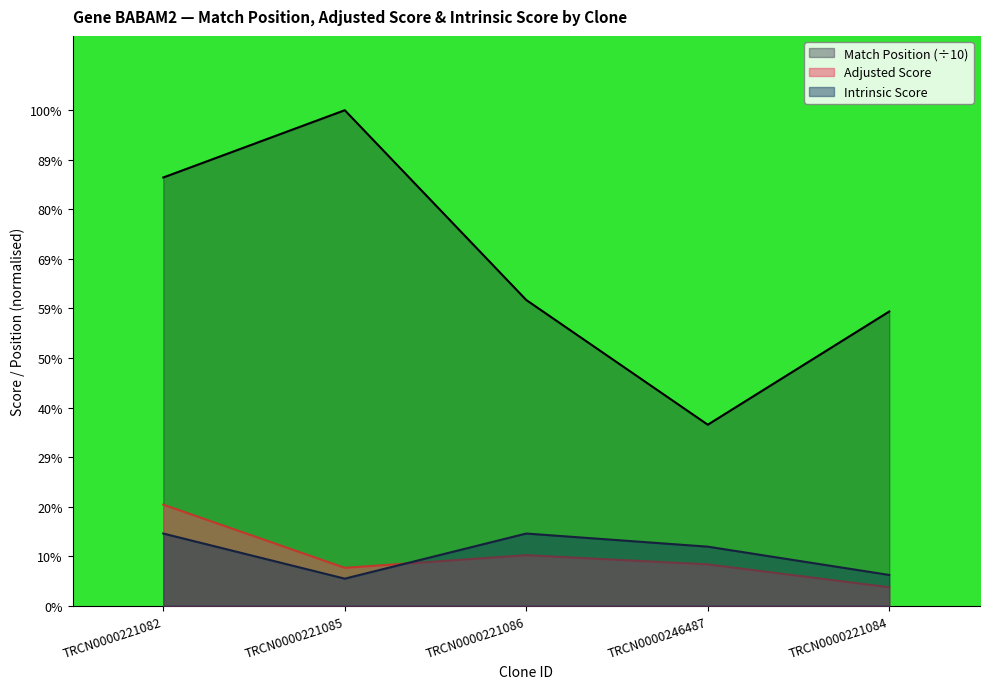

True or false: Intrinsic Score has more than 0 points higher than both neighbors.

True